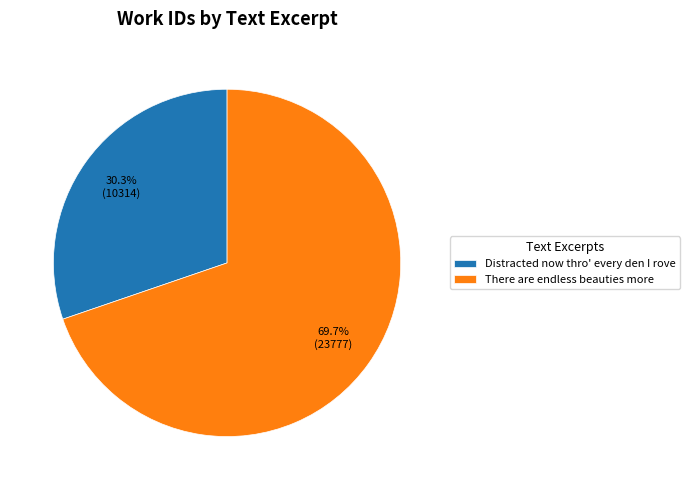

Which category has the smallest portion of the pie?

Distracted now thro' every den I rove